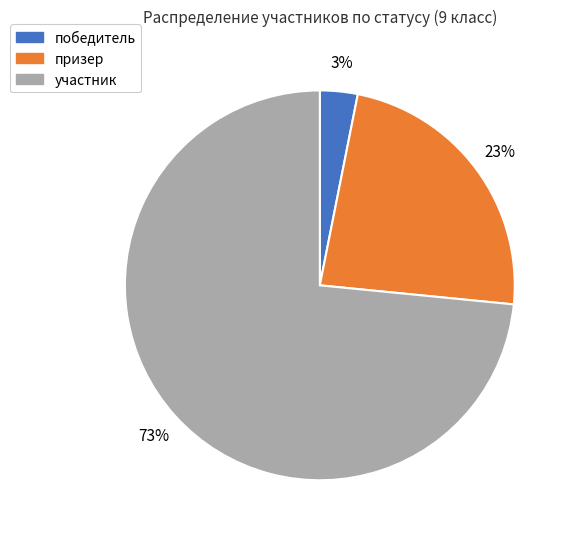

To the nearest percent, what is the average slice percentage?

33%